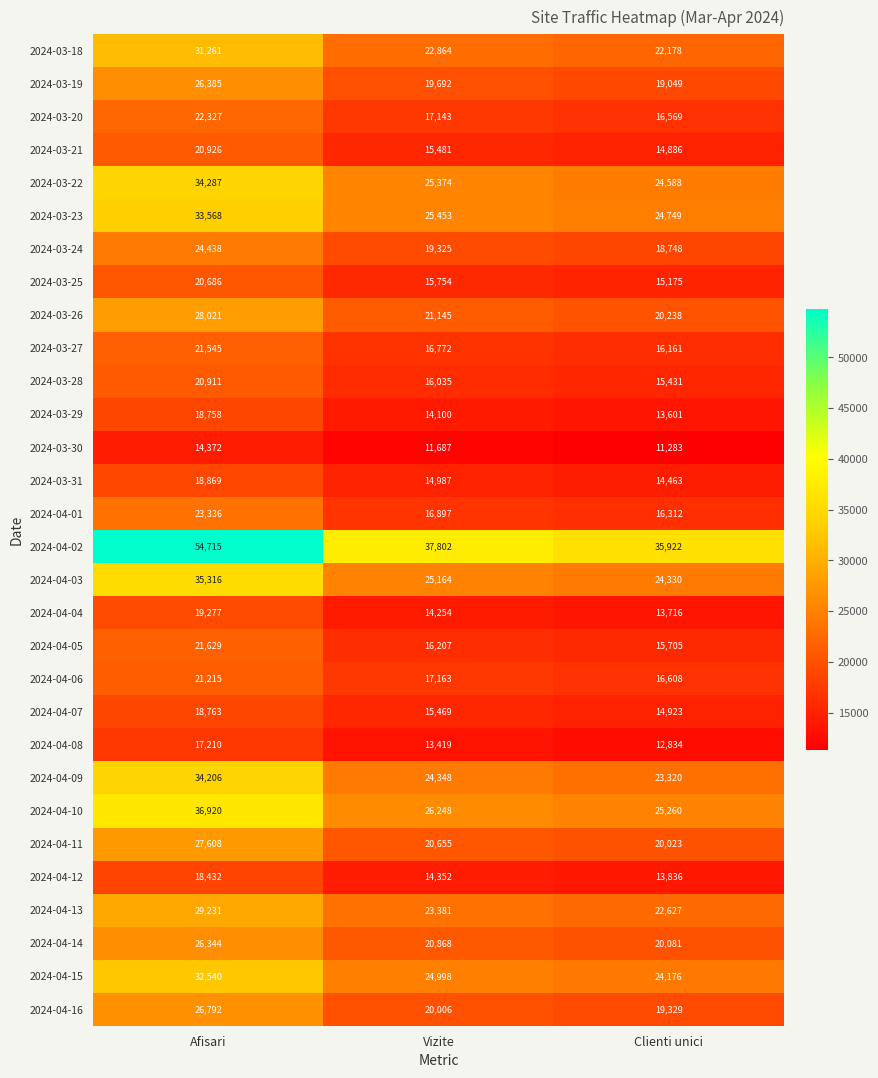

At Vizite, list the series in order from smallest to largest.

2024-03-30, 2024-04-08, 2024-03-29, 2024-04-04, 2024-04-12, 2024-03-31, 2024-04-07, 2024-03-21, 2024-03-25, 2024-03-28, 2024-04-05, 2024-03-27, 2024-04-01, 2024-03-20, 2024-04-06, 2024-03-24, 2024-03-19, 2024-04-16, 2024-04-11, 2024-04-14, 2024-03-26, 2024-03-18, 2024-04-13, 2024-04-09, 2024-04-15, 2024-04-03, 2024-03-22, 2024-03-23, 2024-04-10, 2024-04-02